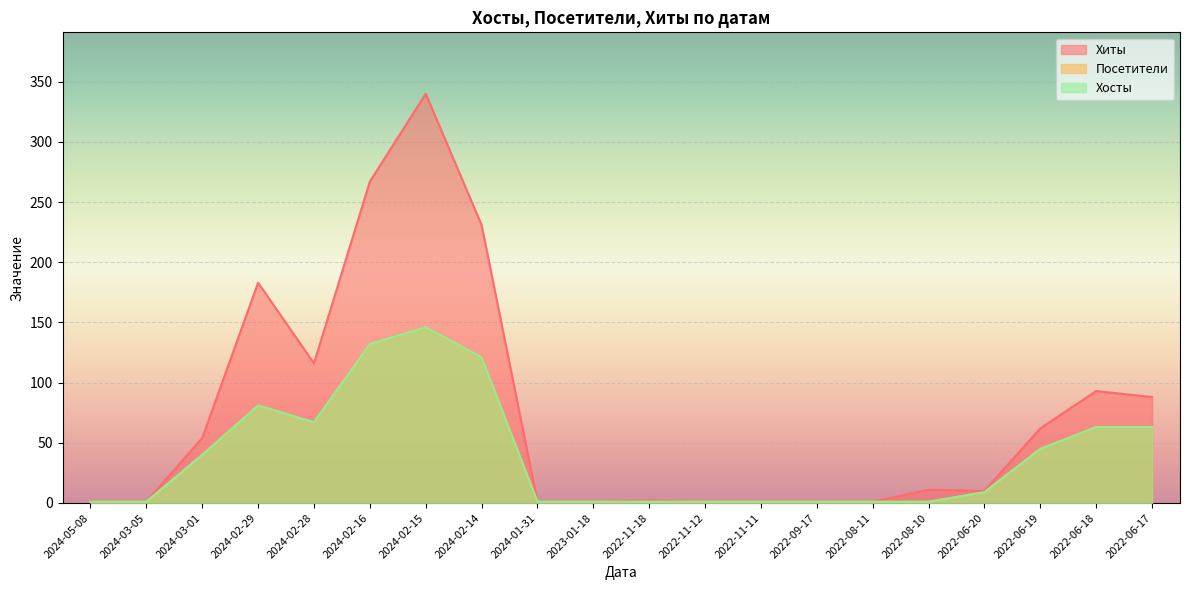

True or false: Посетители has more than 1 points higher than both neighbors.

True